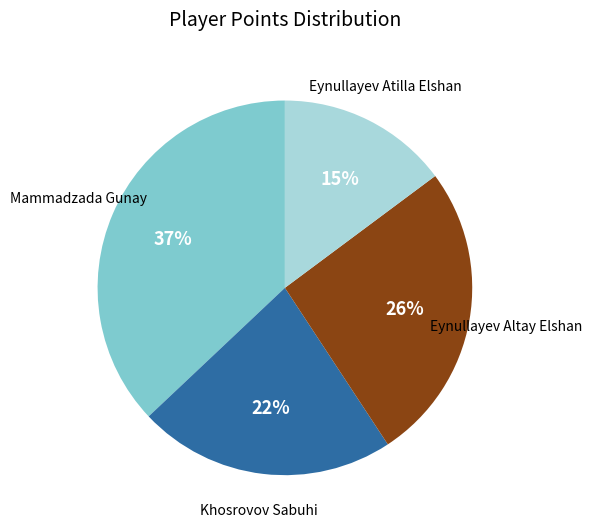

Does any single category account for the majority?

No